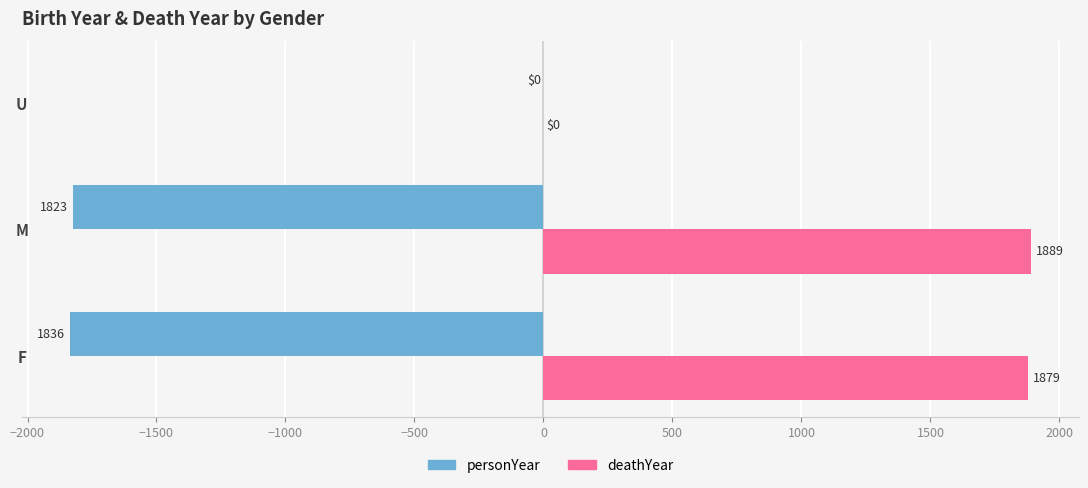

What is the sum of all deathYear values?

3768